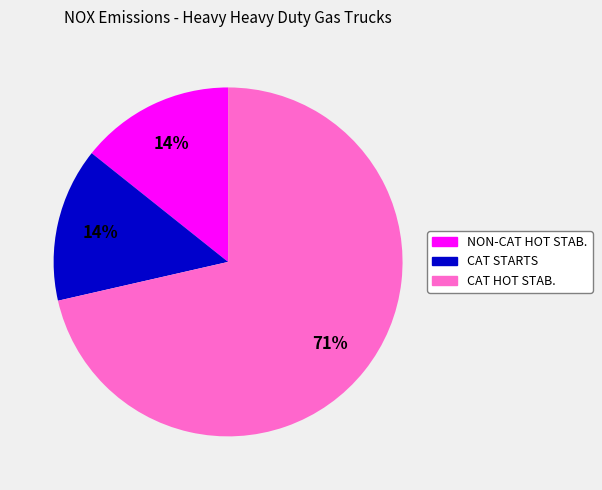

Which category has the biggest portion of the pie?

CAT HOT STAB.